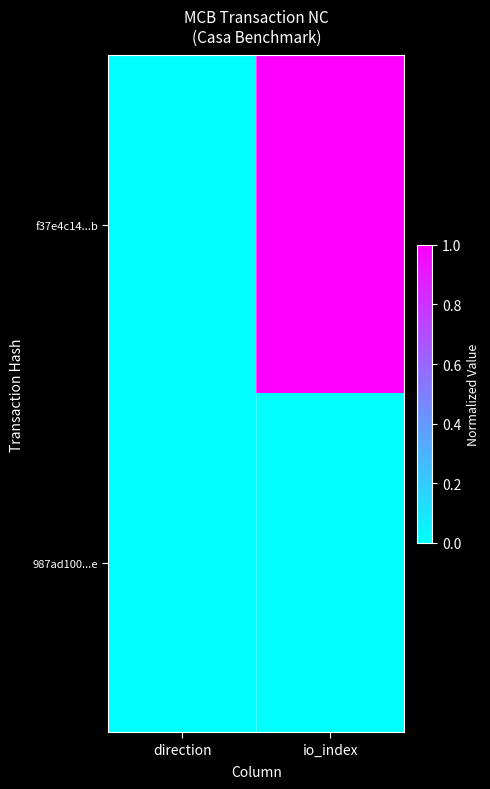

Reading right to left, list all the values displayed in this chart.

f37e4c14...b: io_index=1.0	direction=0.0
987ad100...e: io_index=0.0	direction=0.0